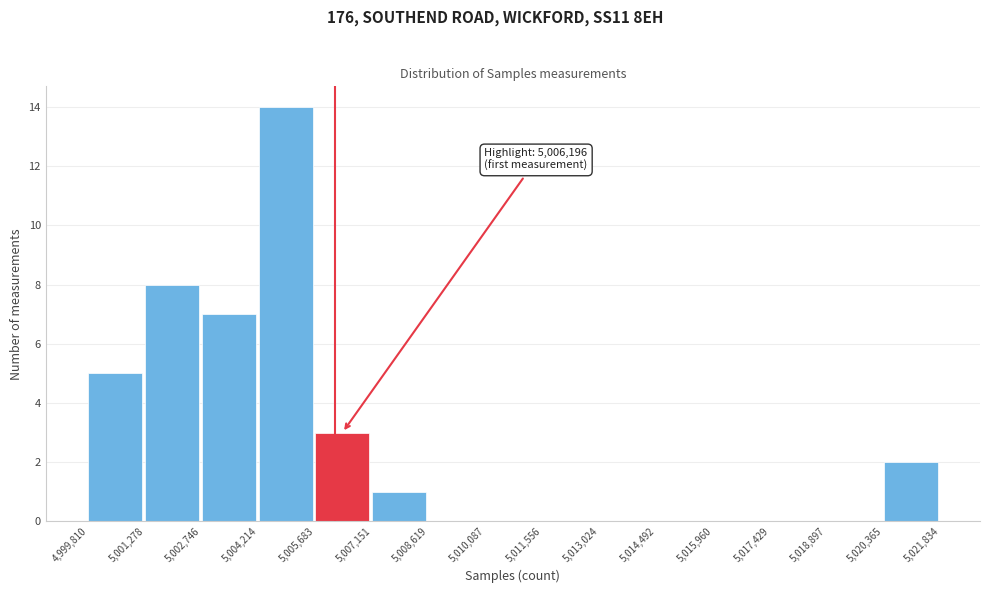

Over which range of the x-axis is the bar tallest?

5,004,214 to 5,005,683